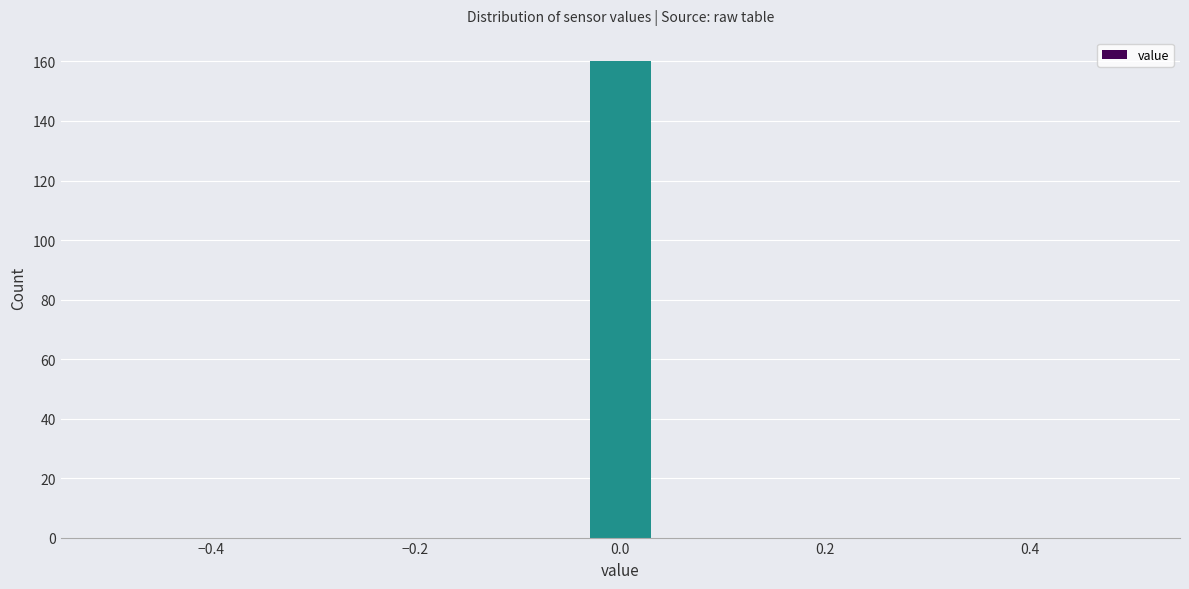

Read against the x-axis, roughly where is the centre of the tallest bar?

0.00